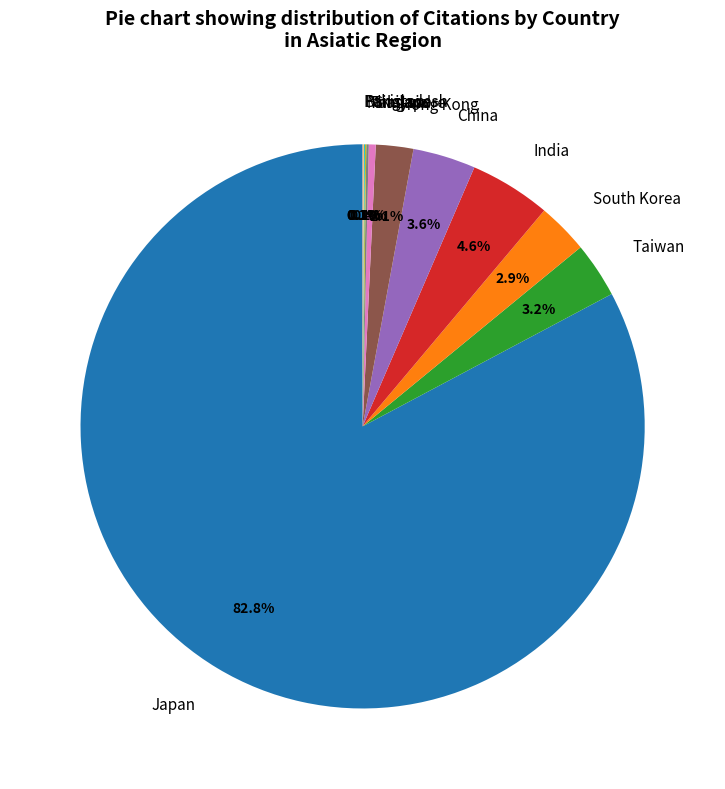

Does Taiwan account for over 50% of the chart?

No